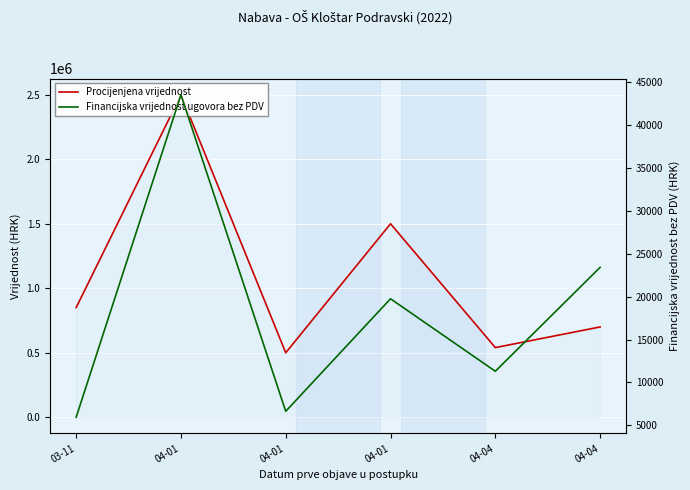

The value of Financijska vrijednost ugovora bez PDV at 04-04 is 11304.5. True or false?

True